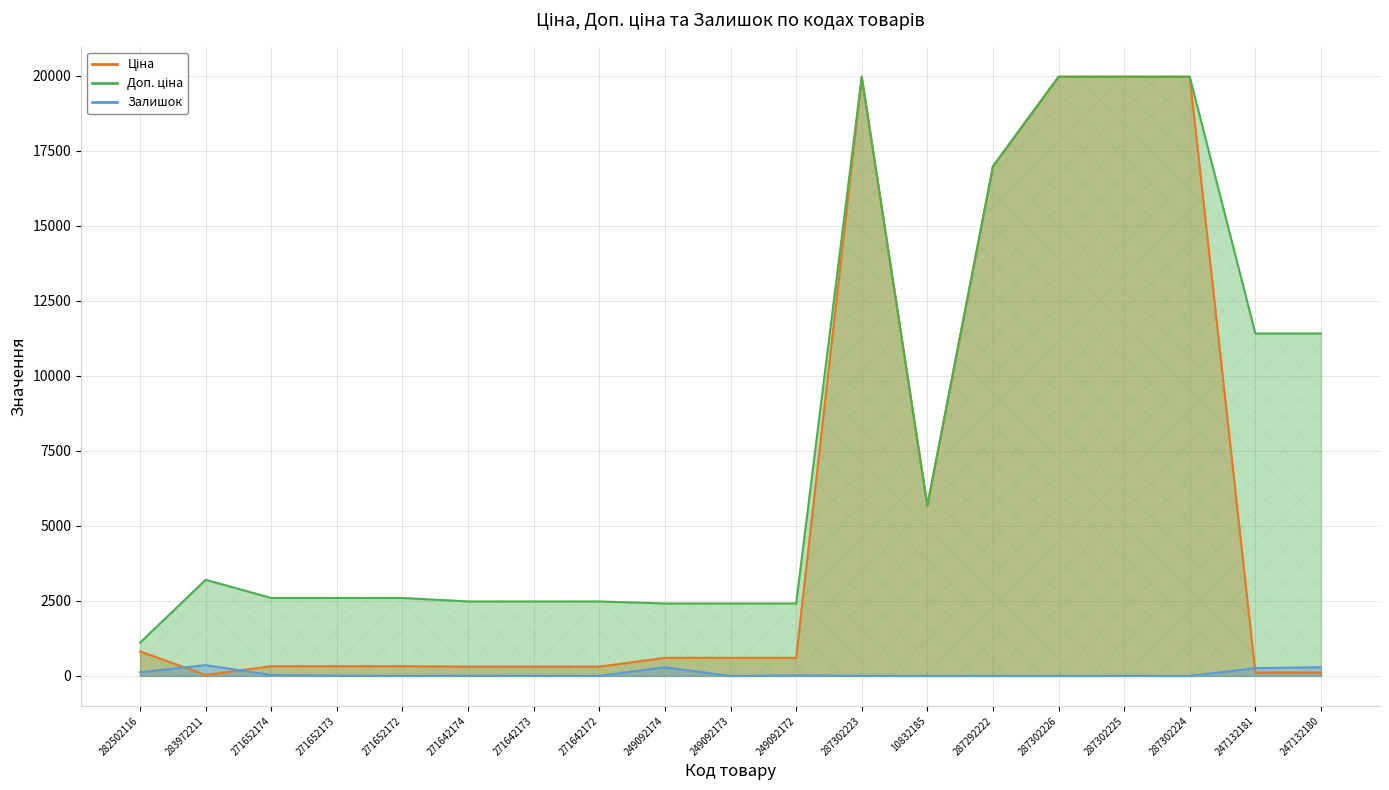

What is the difference between the highest and lowest values at 271642174?

2473.4